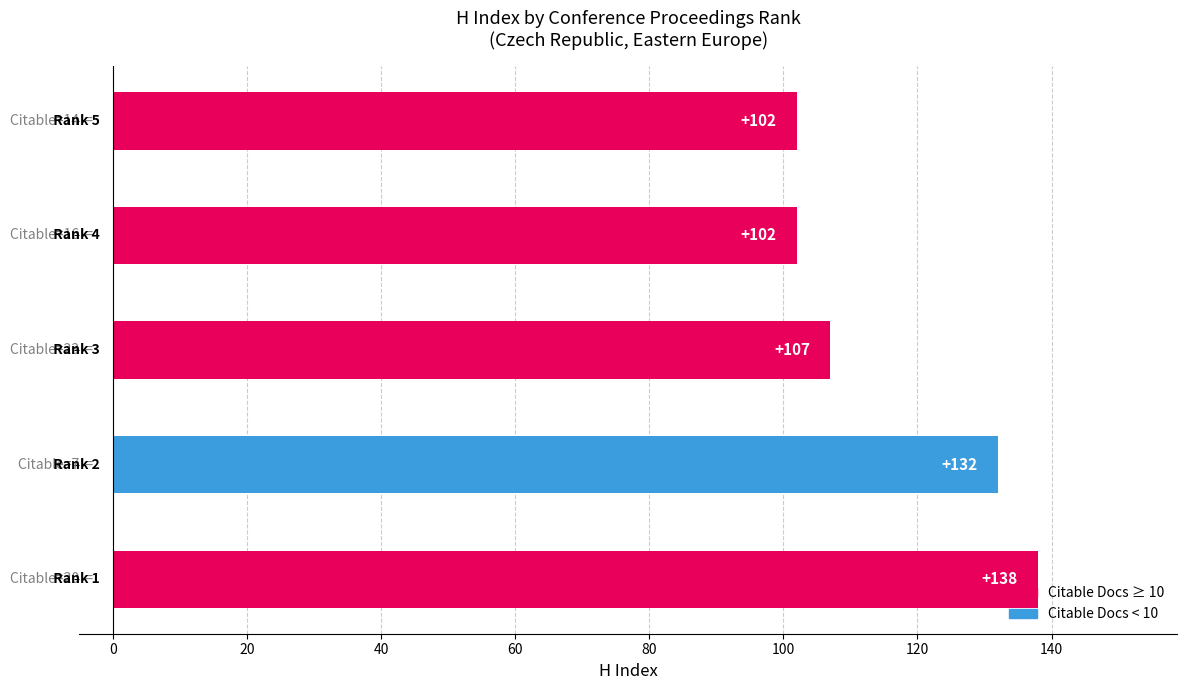

What is the difference between the second highest and minimum values?

30